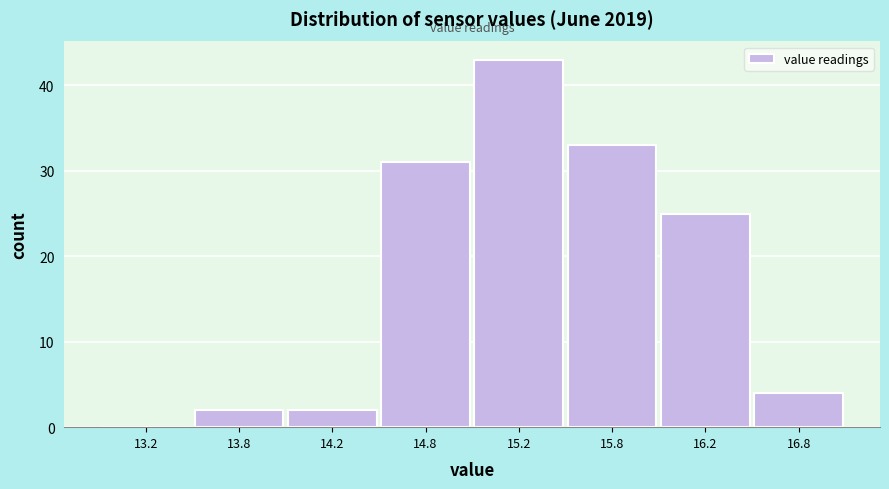

Reading left to right, what are all the values shown in this chart?

13.2=0	13.8=2	14.2=2	14.8=31	15.2=43	15.8=33	16.2=25	16.8=4